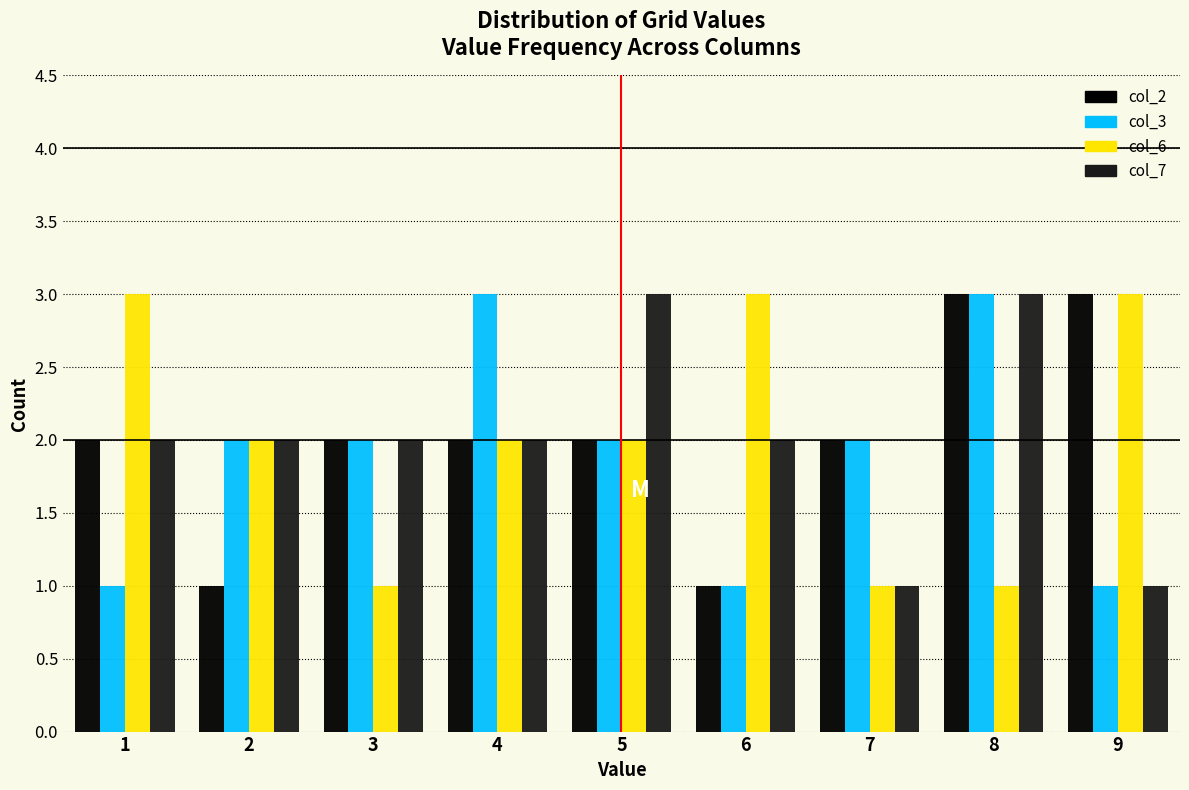

Reading left to right, list every range on the x-axis with the height of the bar of each series over it. The values are not printed on the chart, so give them approximately, as read against the axis.

0.5 to 1.5: col_2=2	col_3=1	col_6=3	col_7=2
1.5 to 2.5: col_2=1	col_3=2	col_6=2	col_7=2
2.5 to 3.5: col_2=2	col_3=2	col_6=1	col_7=2
3.5 to 4.5: col_2=2	col_3=3	col_6=2	col_7=2
4.5 to 5.5: col_2=2	col_3=2	col_6=2	col_7=3
5.5 to 6.5: col_2=1	col_3=1	col_6=3	col_7=2
6.5 to 7.5: col_2=2	col_3=2	col_6=1	col_7=1
7.5 to 8.5: col_2=3	col_3=3	col_6=1	col_7=3
8.5 to 9.5: col_2=3	col_3=1	col_6=3	col_7=1